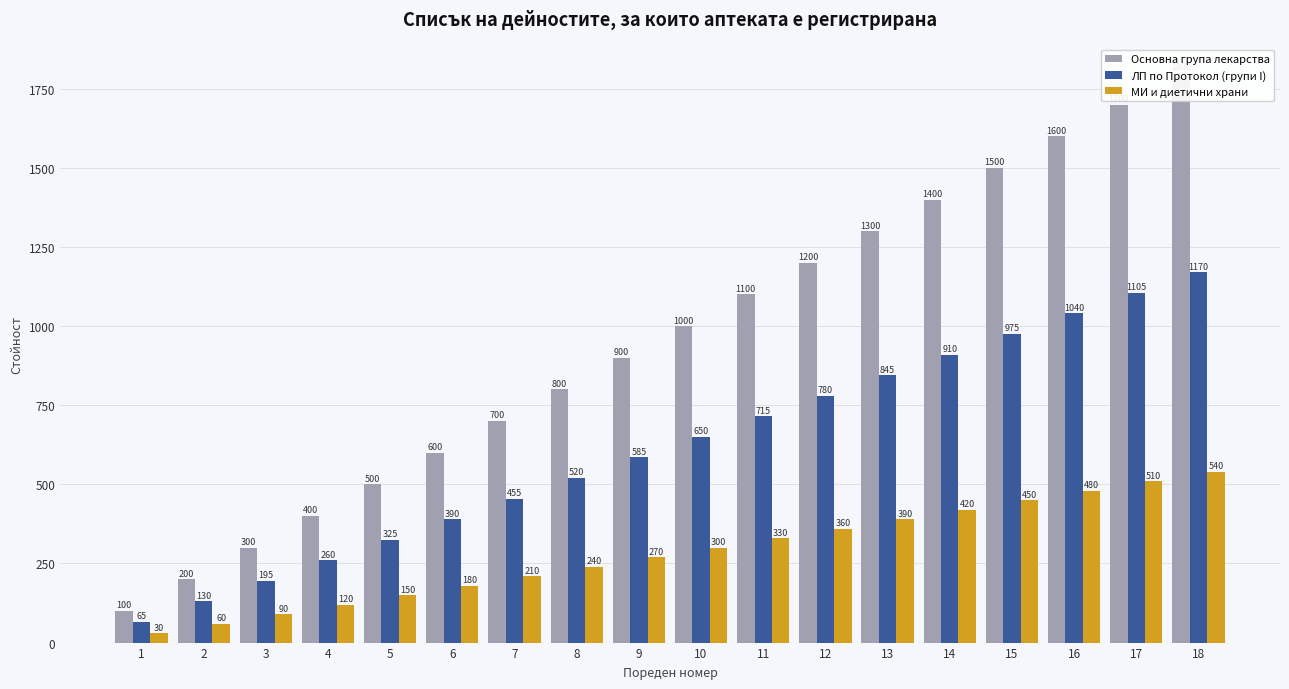

What is the difference between the maximum and minimum values in the Основна група лекарства series?

1700